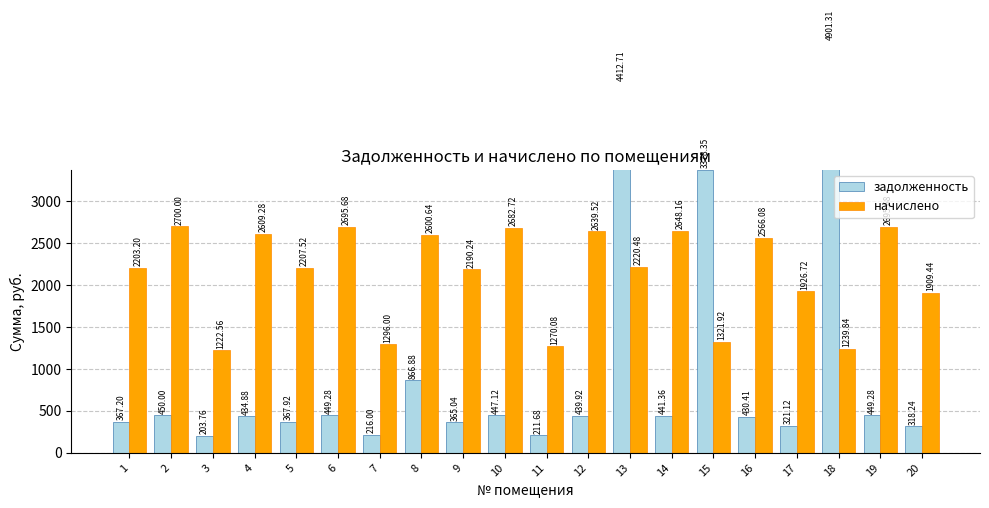

What are all the series names shown in the legend?

задолженность, начислено